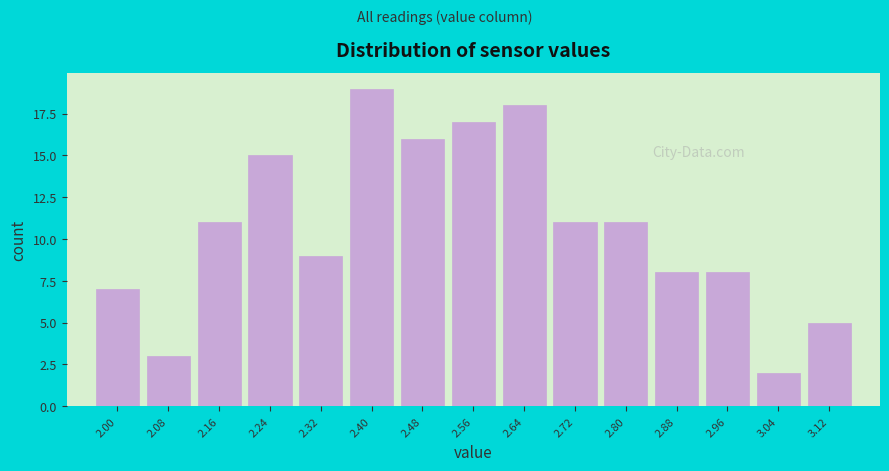

Reading right to left, extract all data points from this chart.

5	2	8	8	11	11	18	17	16	19	9	15	11	3	7